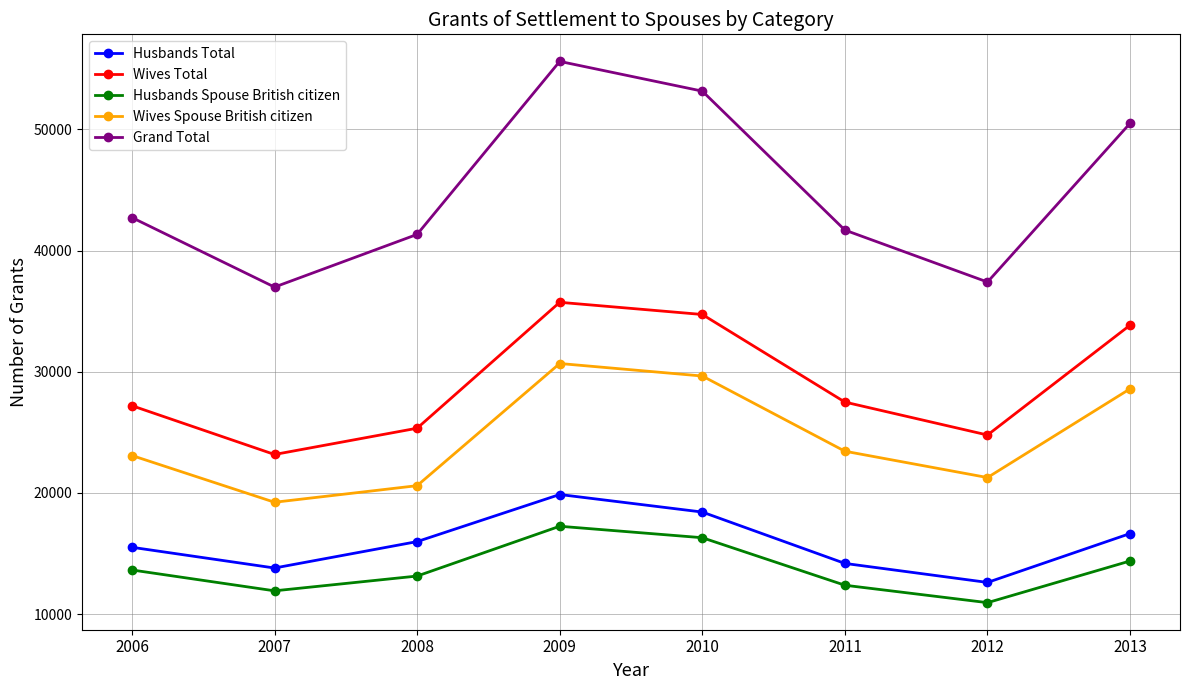

Which series has the widest spread of values?

Grand Total